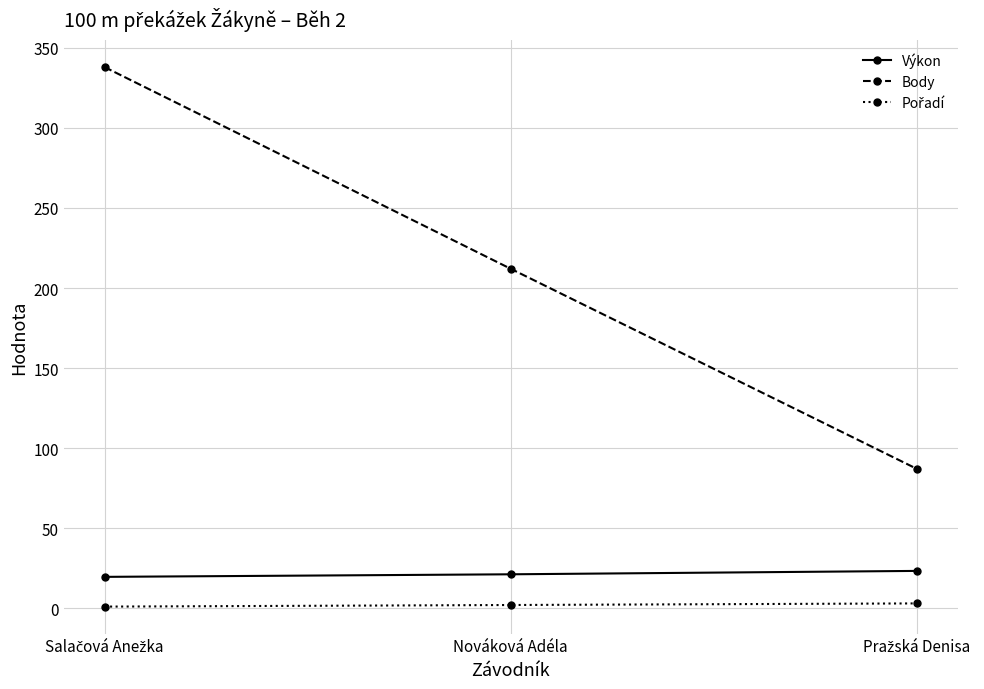

Which series has the widest spread of values?

Body